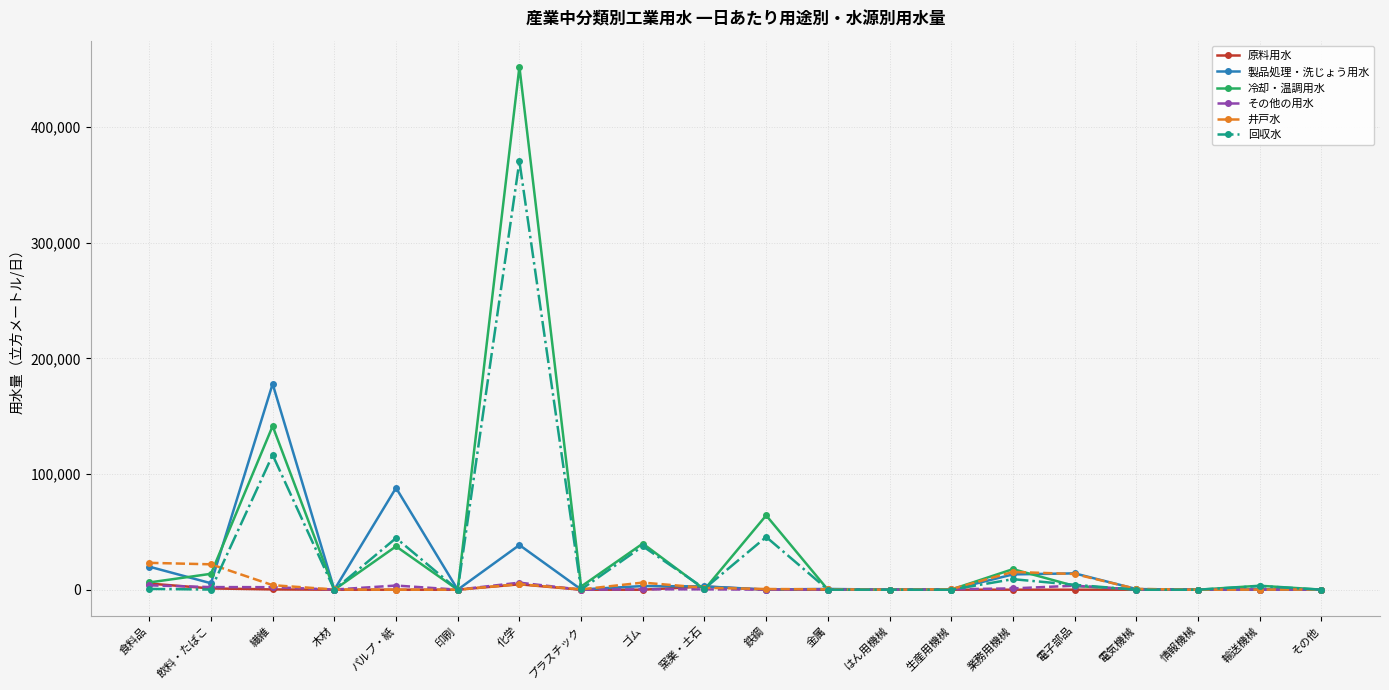

At which category is the sum across all series the highest?

化学